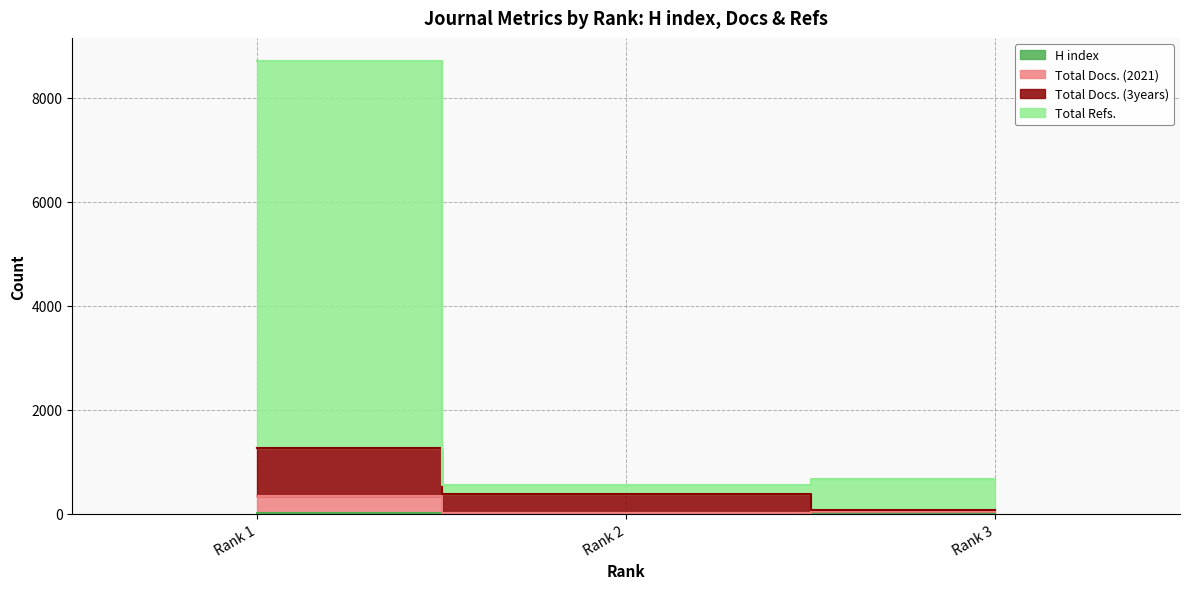

At which category does the chart reach its peak across all series?

Rank 1